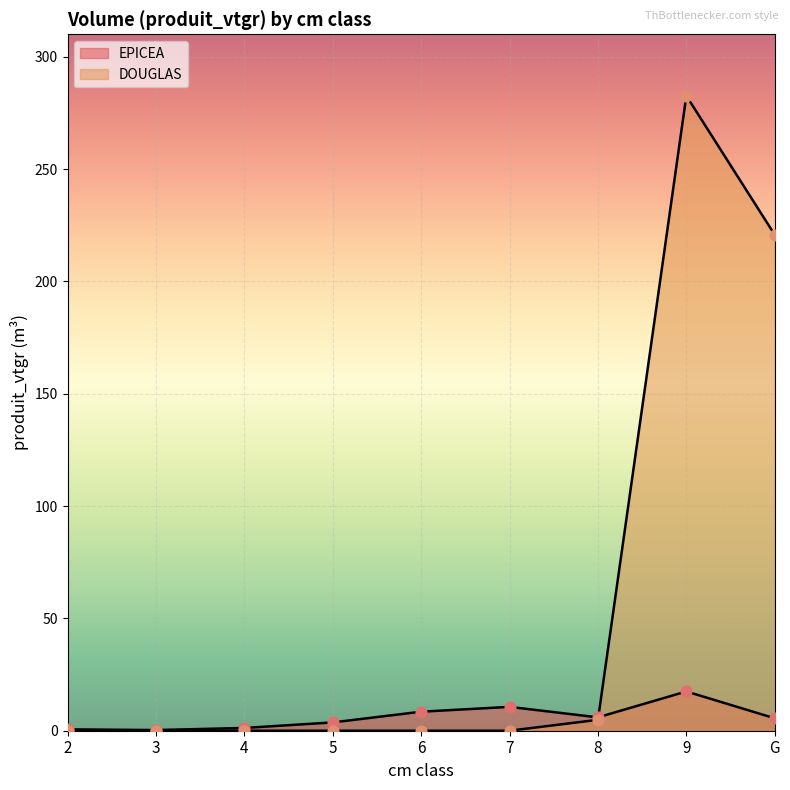

What is the change in value from 5 to 8?

+2.3